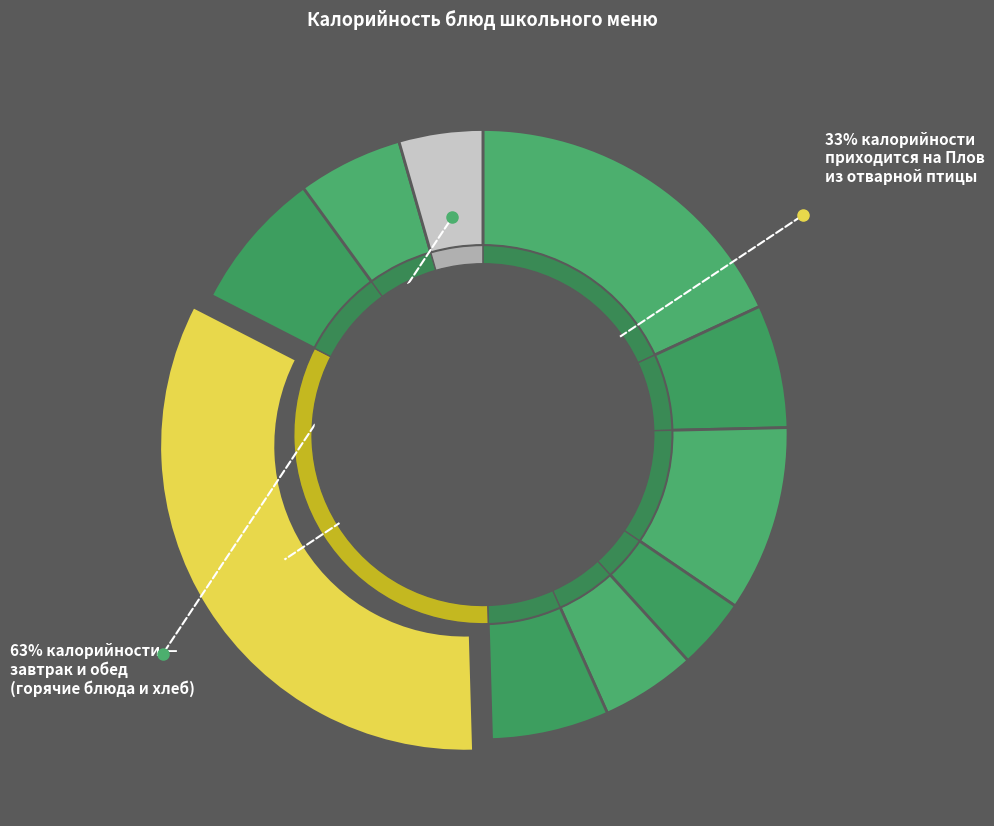

Does Свекольник represent more than half of the total?

No